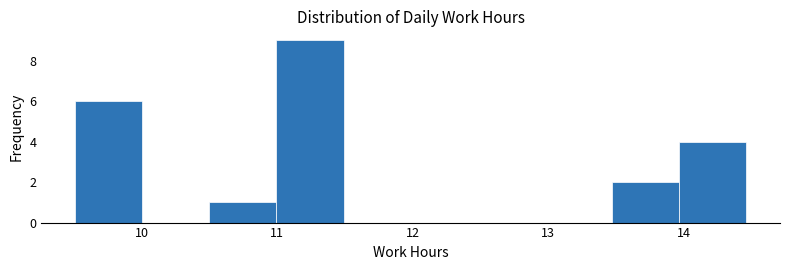

Which range on the x-axis has the tallest bar?

11.0 to 11.5